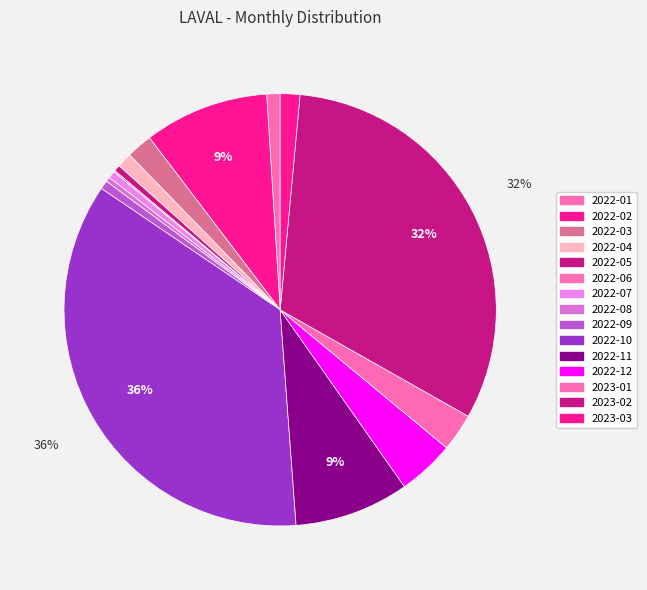

To the nearest percent, what is the average slice percentage?

7%